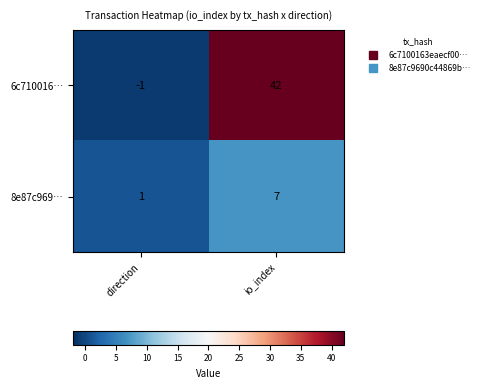

Count the number of categories in the chart.

2